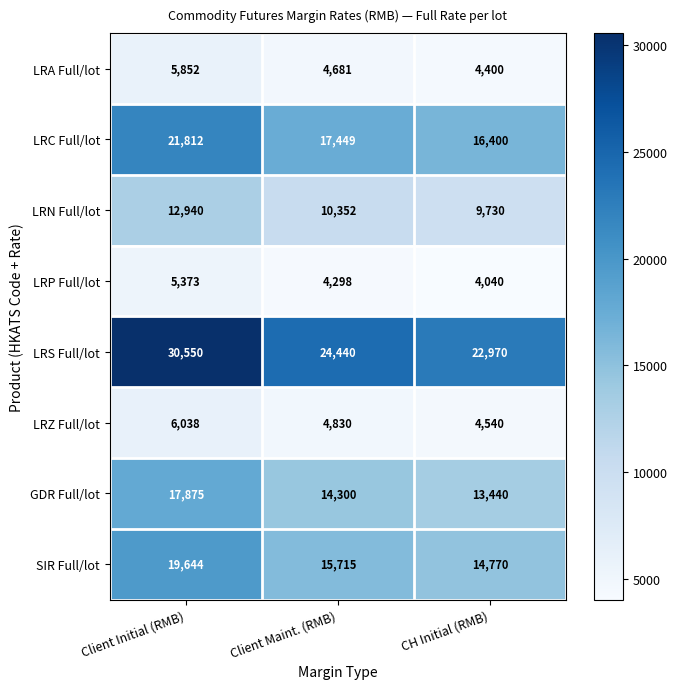

What is the difference between the maximum and minimum values in the LRP Full/lot series?

1333